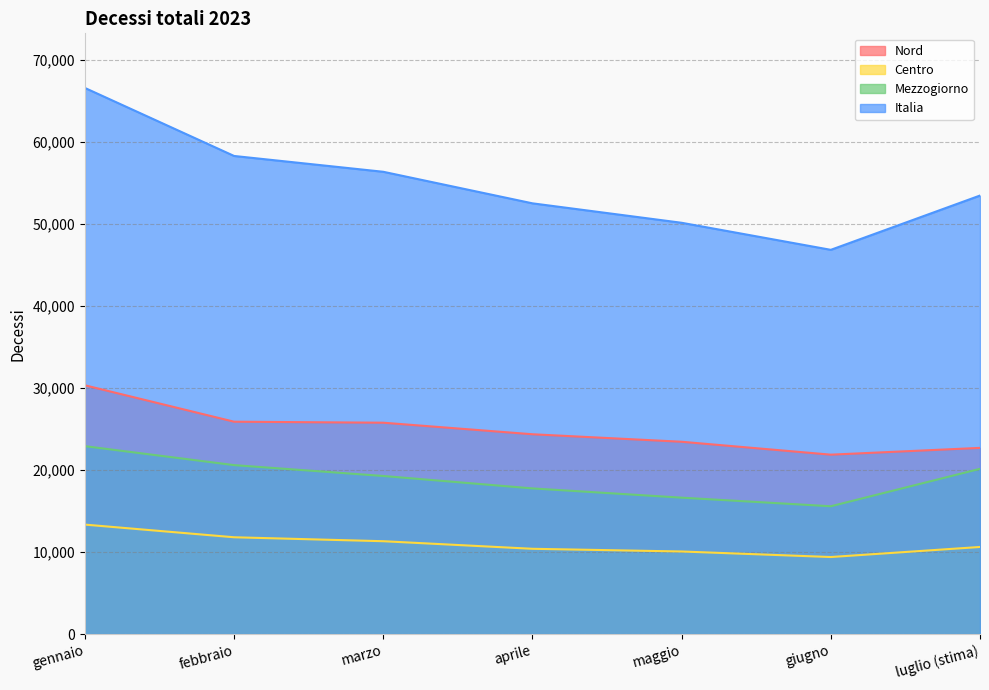

What is the label of the 5th point from the right?

marzo